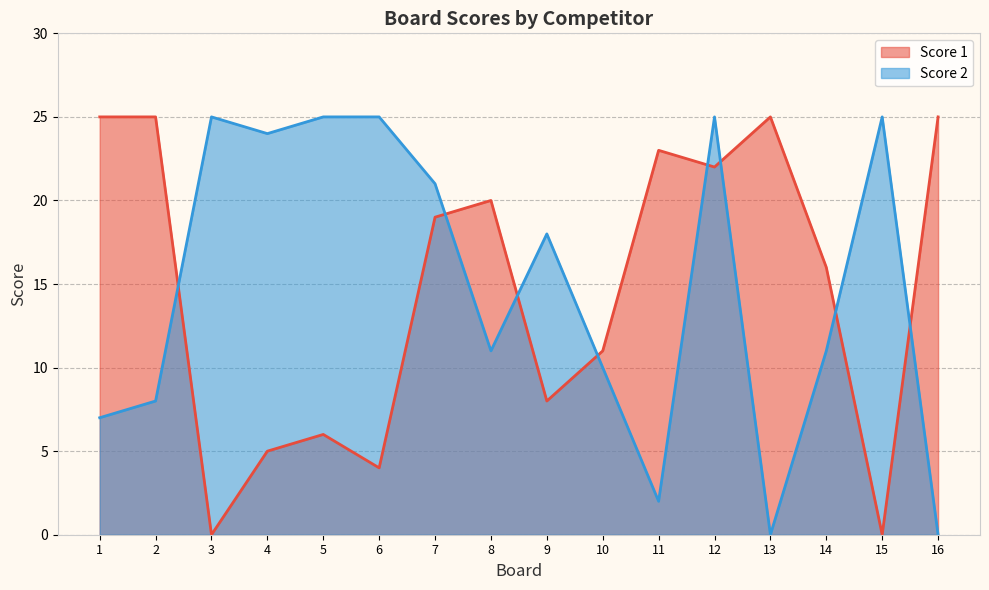

At which category is the sum across all series the highest?

12